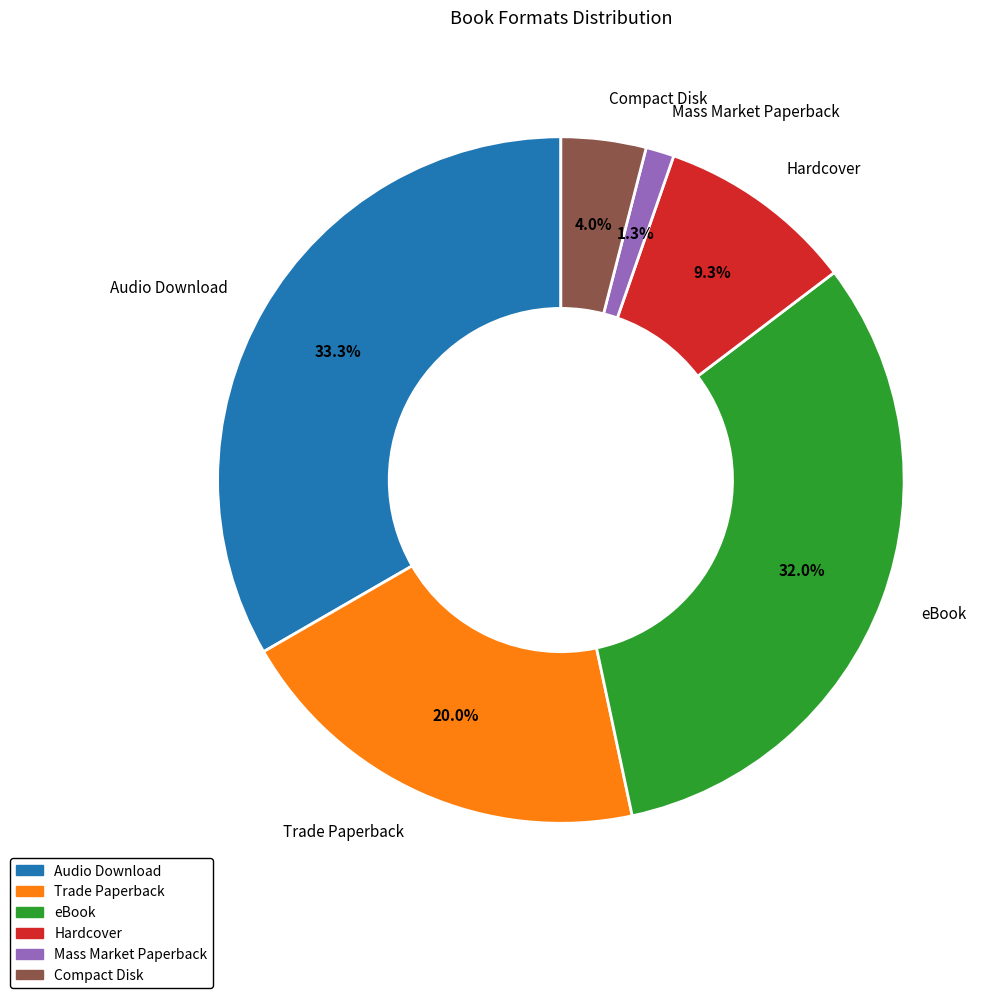

Approximately how many times larger is the value at Hardcover compared to Trade Paperback?

0.5